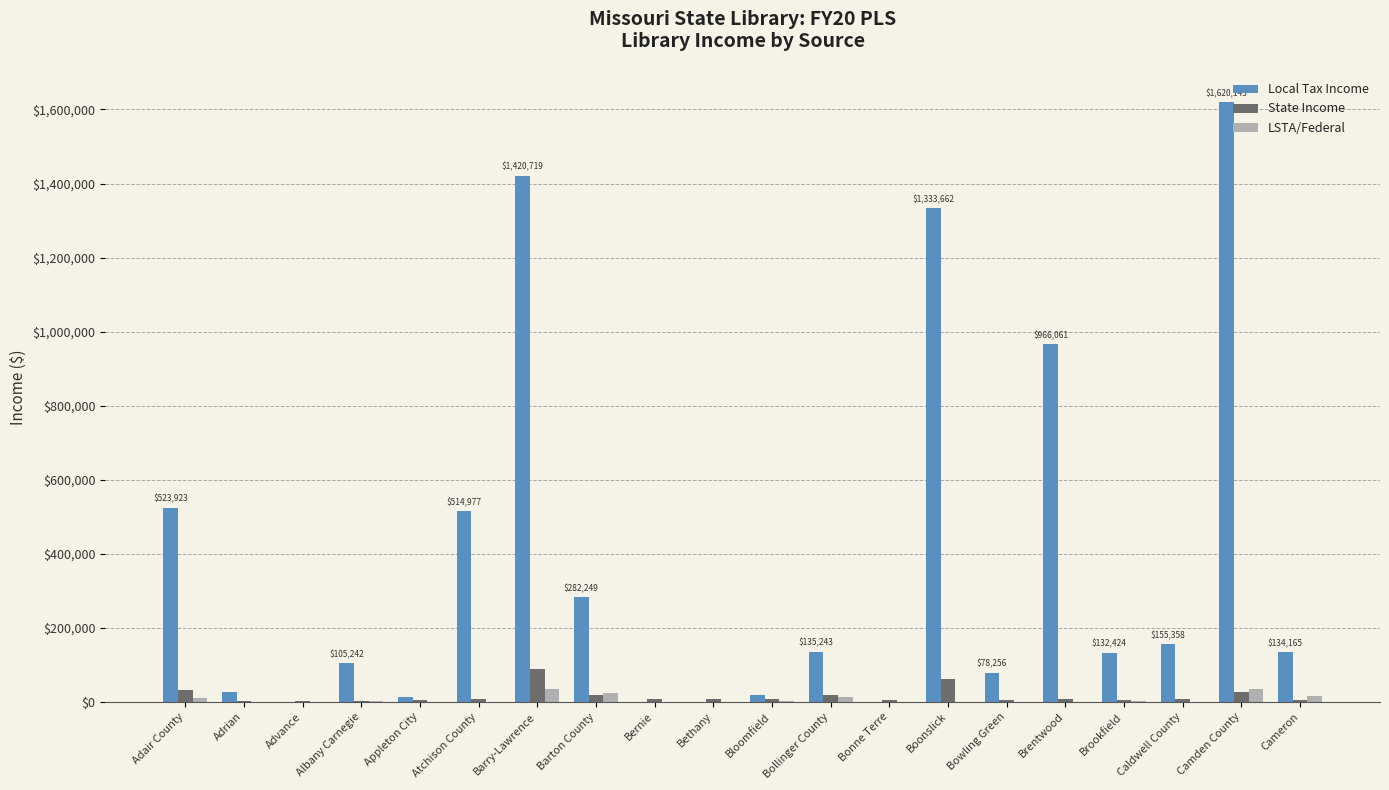

At which category does the chart reach its peak across all series?

Camden County